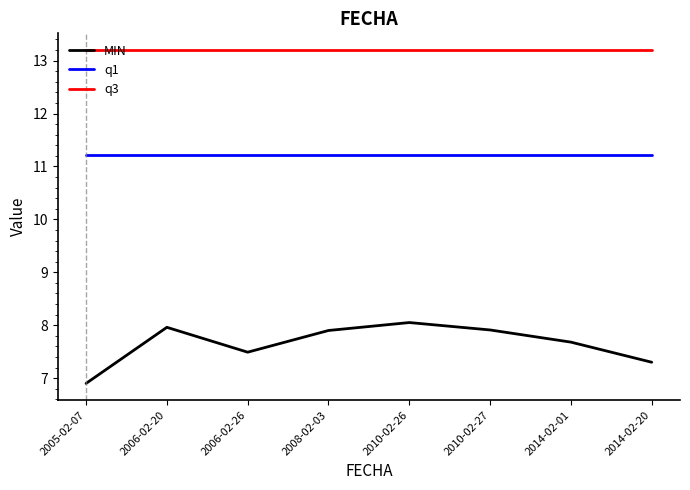

Reading left to right, extract all data points from this chart.

MIN: 2005-02-07=6.9	2006-02-20=8.0	2006-02-26=7.5	2008-02-03=7.9	2010-02-26=8.1	2010-02-27=7.9	2014-02-01=7.7	2014-02-20=7.3
q1: 2005-02-07=11.2	2006-02-20=11.2	2006-02-26=11.2	2008-02-03=11.2	2010-02-26=11.2	2010-02-27=11.2	2014-02-01=11.2	2014-02-20=11.2
q3: 2005-02-07=13.2	2006-02-20=13.2	2006-02-26=13.2	2008-02-03=13.2	2010-02-26=13.2	2010-02-27=13.2	2014-02-01=13.2	2014-02-20=13.2